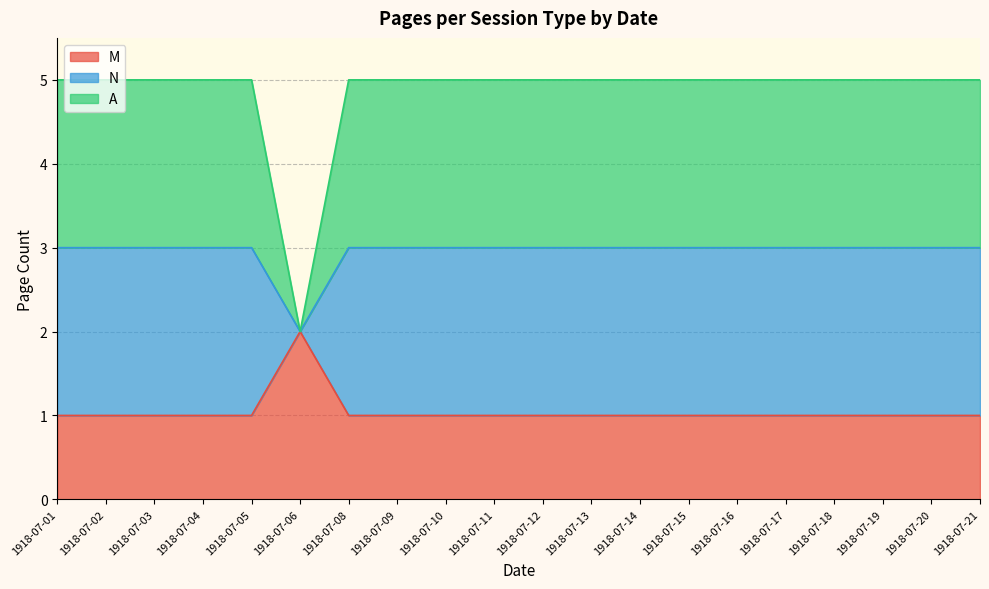

Which category has the highest value in the A series?

1918-07-01